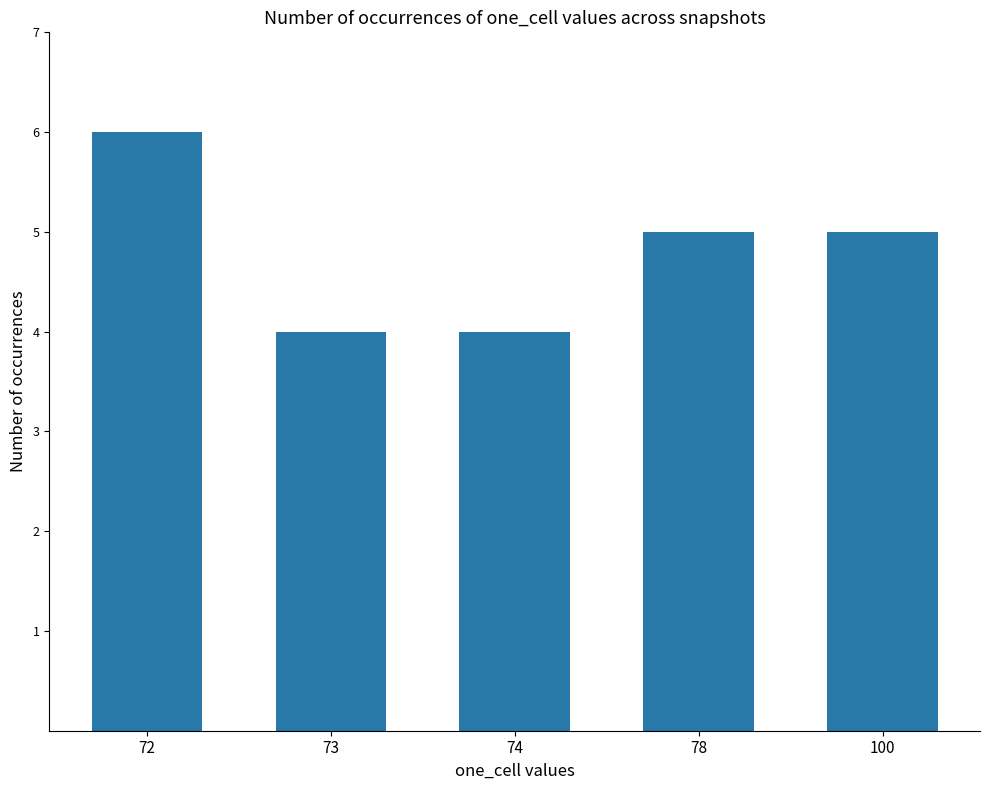

What is the average value?

5